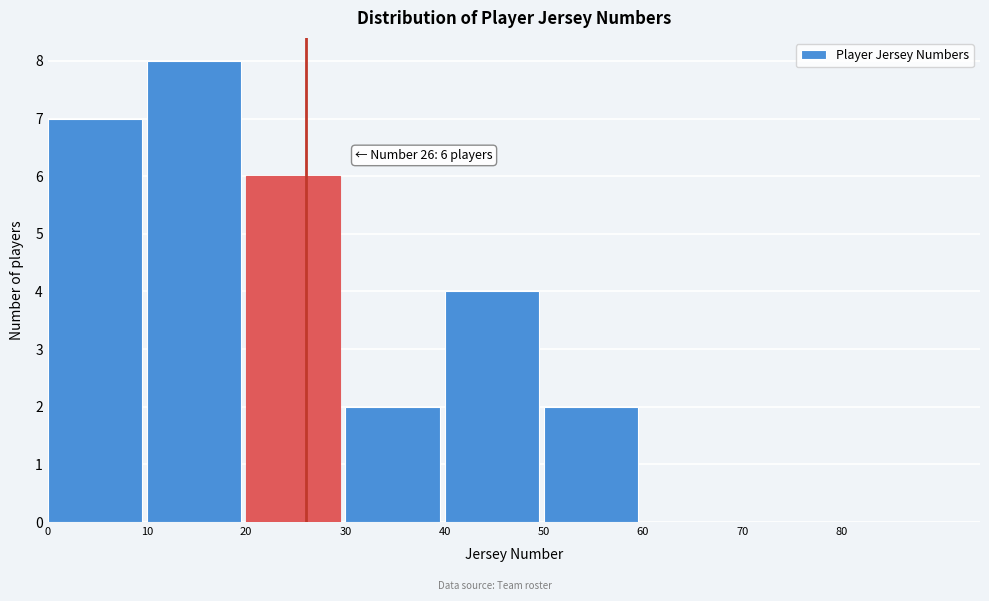

Which range on the x-axis has the tallest bar?

10 to 20